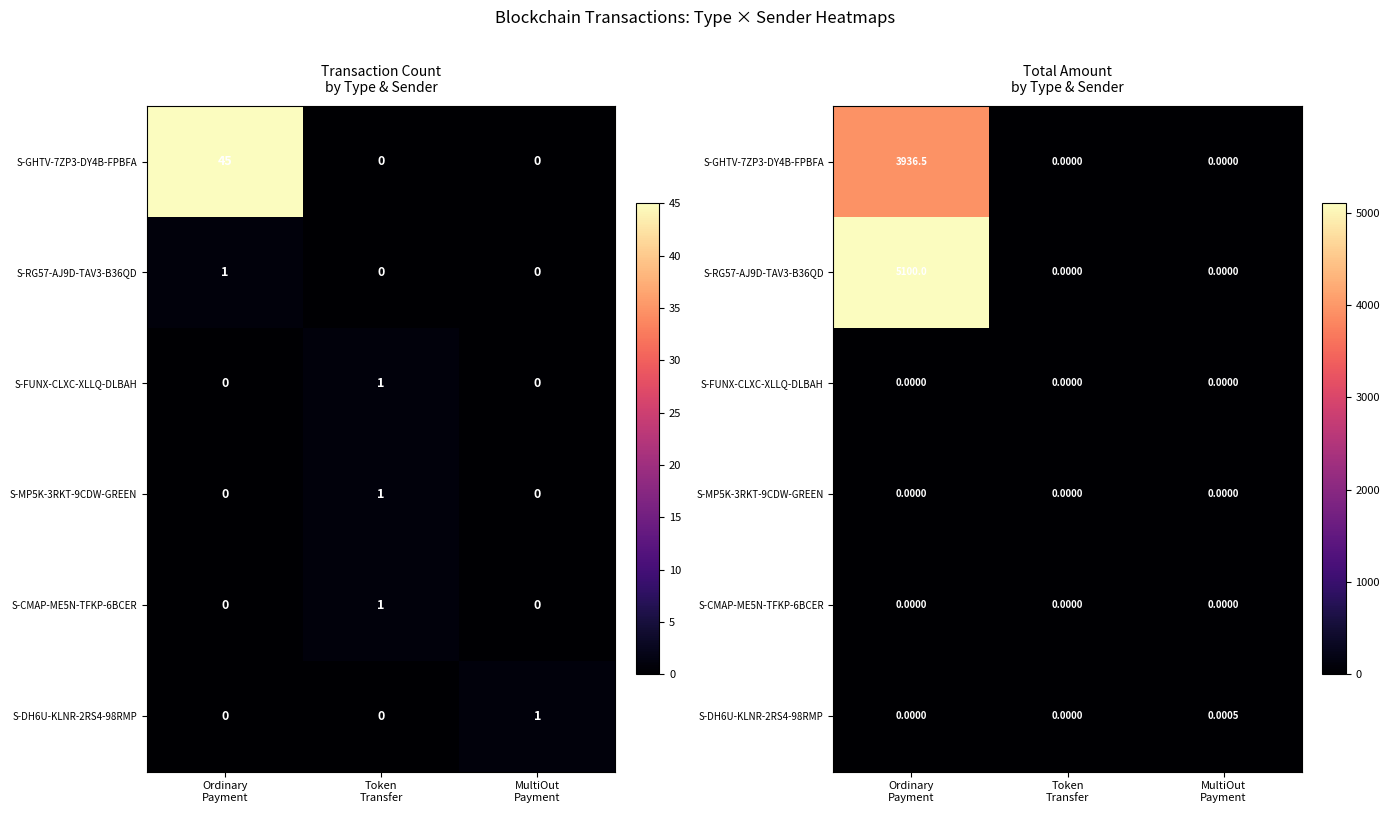

True or false: S-DH6U-KLNR-2RS4-98RMP has a value of 0.0 at Ordinary Payment.

False